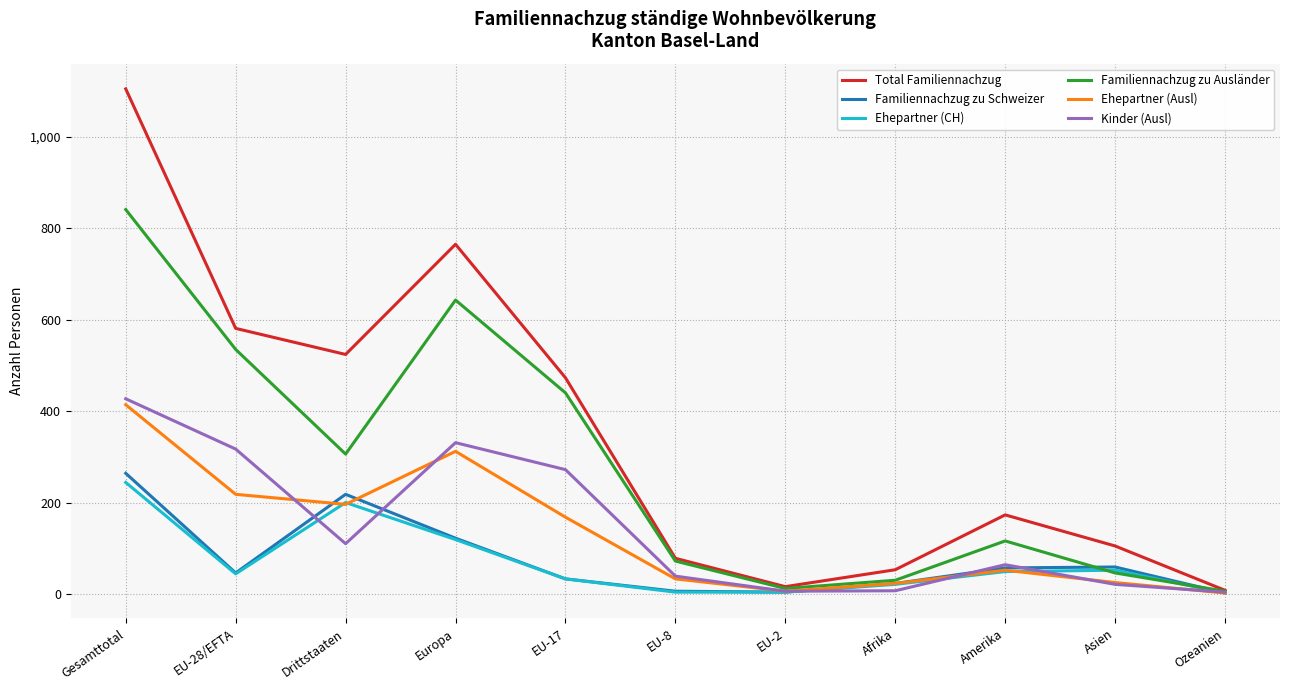

What is the difference between the Ehepartner (CH) values at EU-2 and EU-17?

29